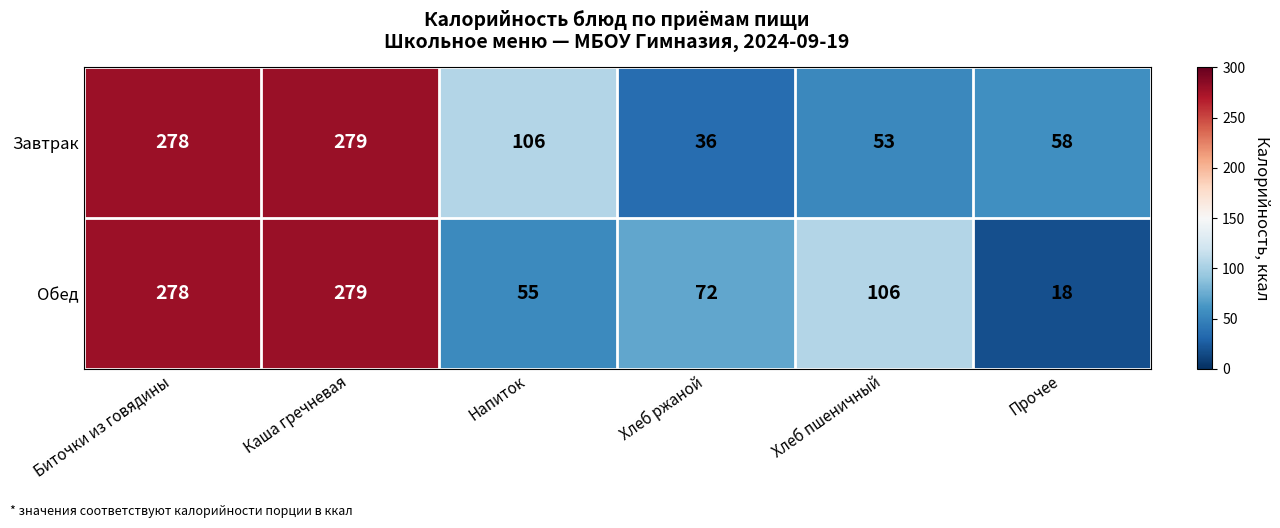

At which label is Обед closest to 148?

Хлеб пшеничный